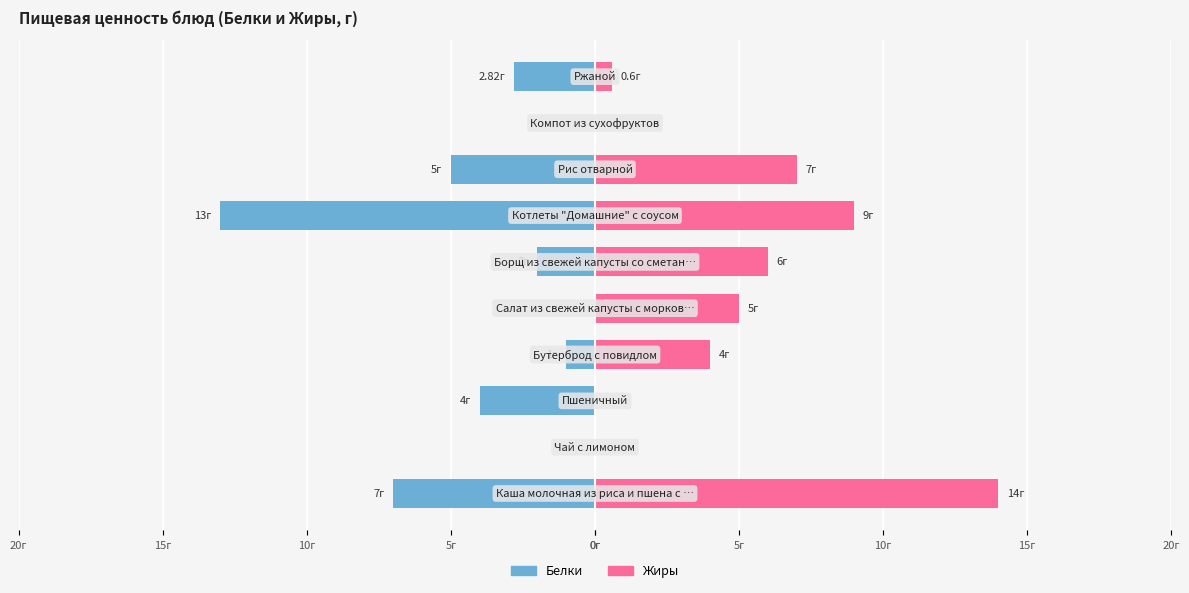

Rank the series by their average value, from highest to lowest.

Жиры, Белки